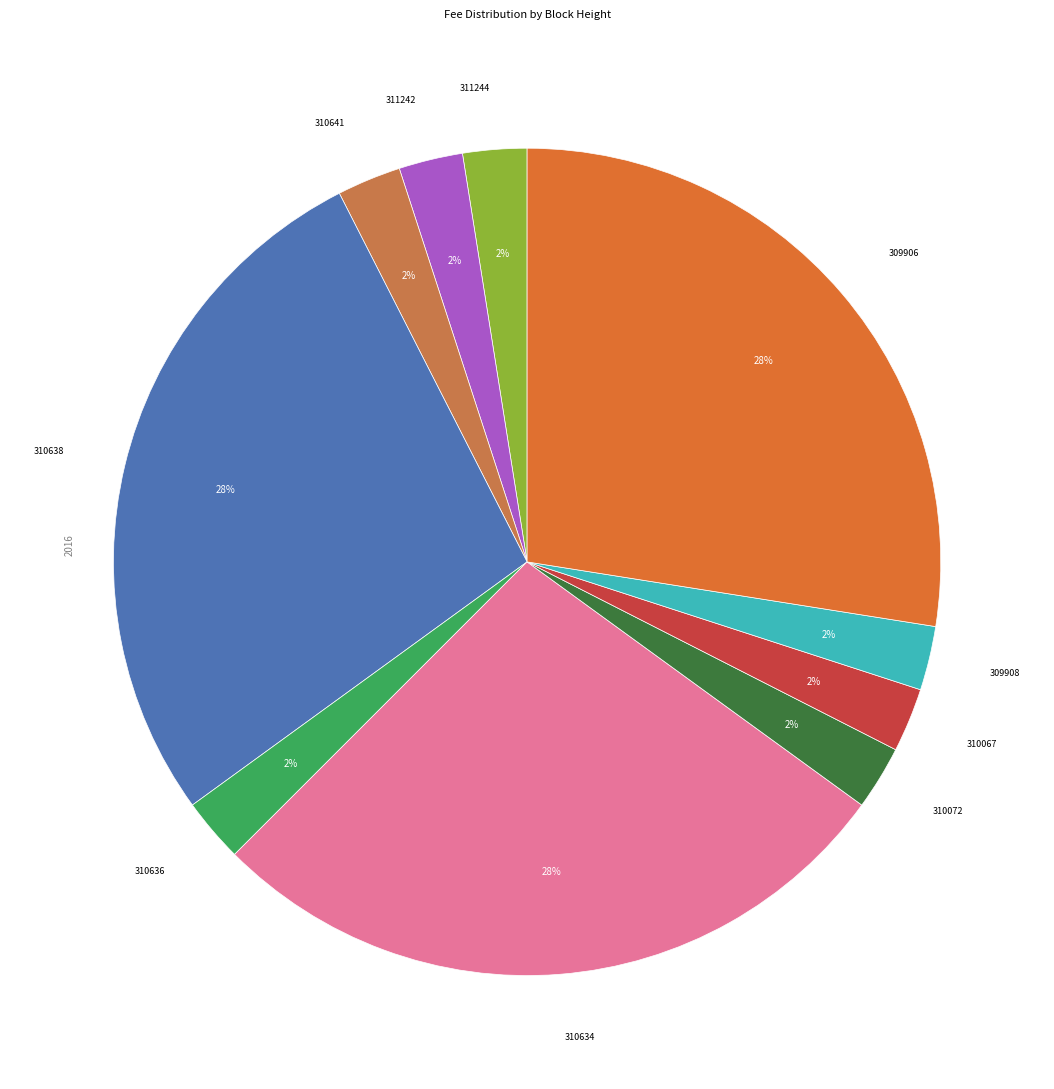

Does 310638 represent more than half of the total?

No